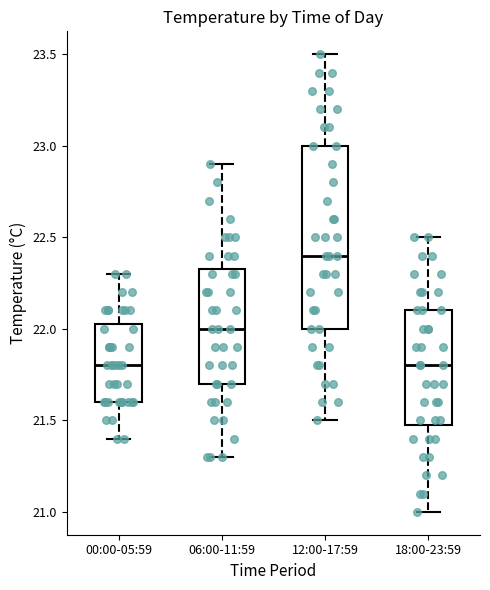

Reading left to right, transcribe this box plot: for each box, give where its median line is, the range the box spans, and where its two whiskers end, as read against the y-axis. The values are not printed on the chart, so give them approximately, as read against the axis.

00:00-05:59: median 21.80, box 21.60 to 22.05, whiskers 21.40 to 22.30
06:00-11:59: median 22.00, box 21.70 to 22.35, whiskers 21.30 to 22.90
12:00-17:59: median 22.40, box 22.00 to 23.00, whiskers 21.50 to 23.50
18:00-23:59: median 21.80, box 21.50 to 22.10, whiskers 21.00 to 22.50